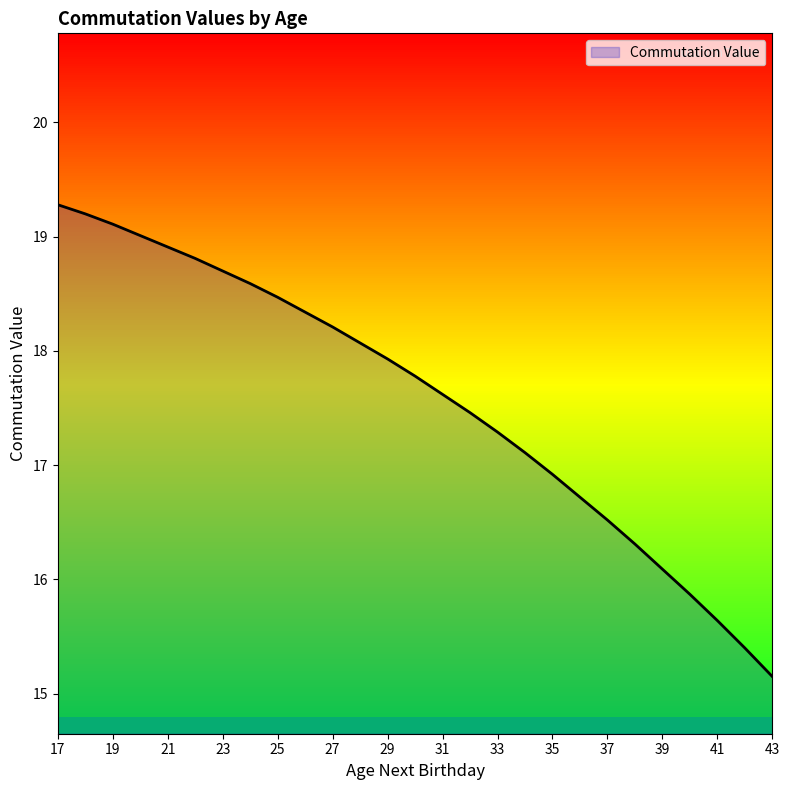

What is the maximum value shown in the chart?

19.3